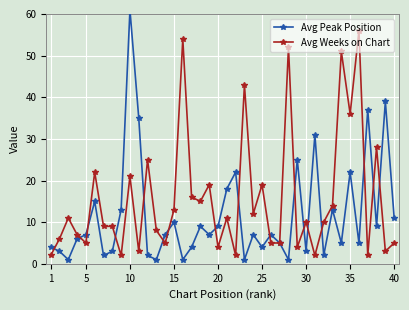

Is it true that Avg Weeks on Chart equals 7 at 20?

False